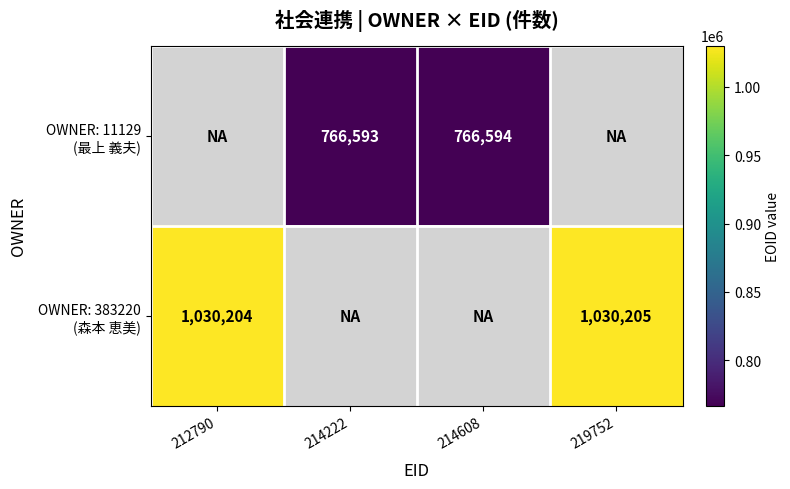

How many positive values does the OWNER: 11129 (最上 義夫) series have?

2